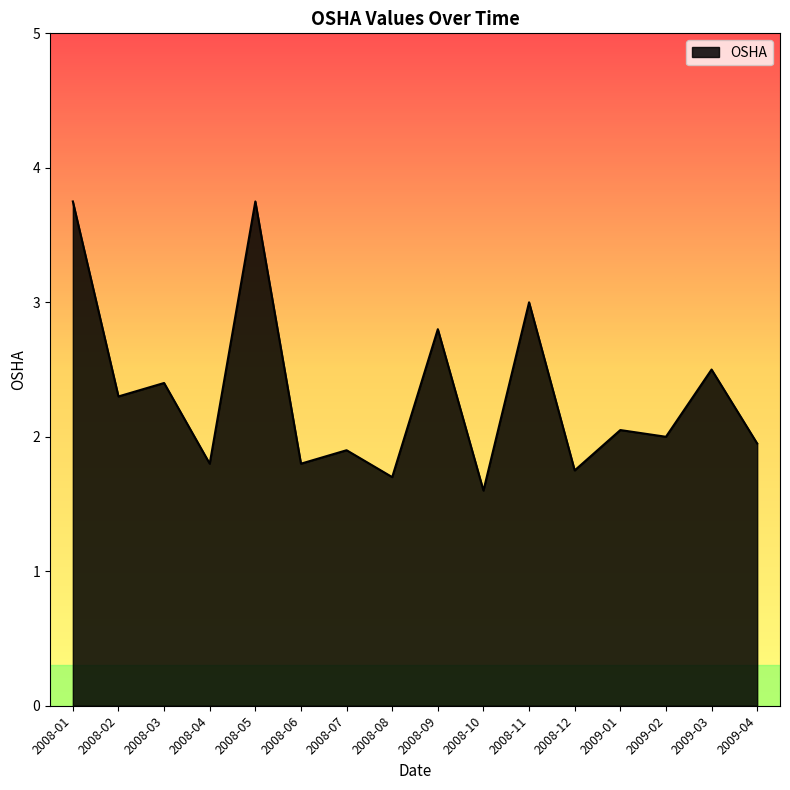

How many series are shown in this chart?

1